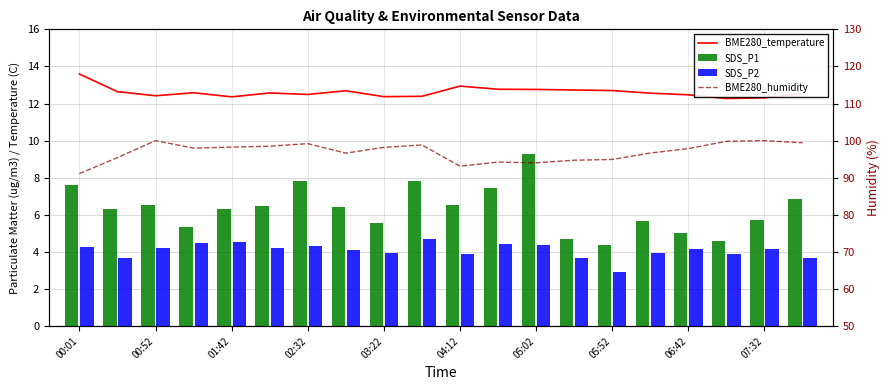

Rank the series at 04:12 from lowest to highest value.

SDS_P2, SDS_P1, BME280_temperature, BME280_humidity